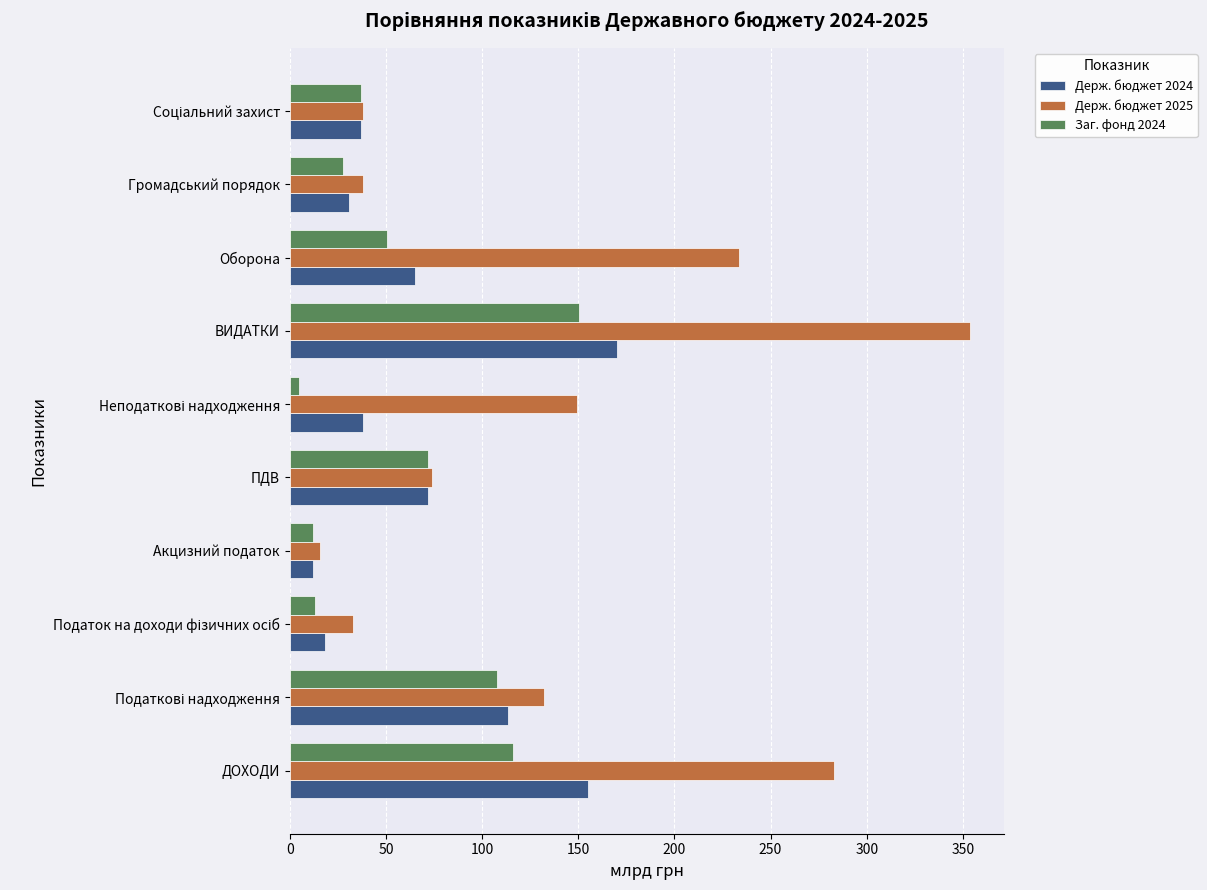

What is the average value of the Держ. бюджет 2025 series?

135.1